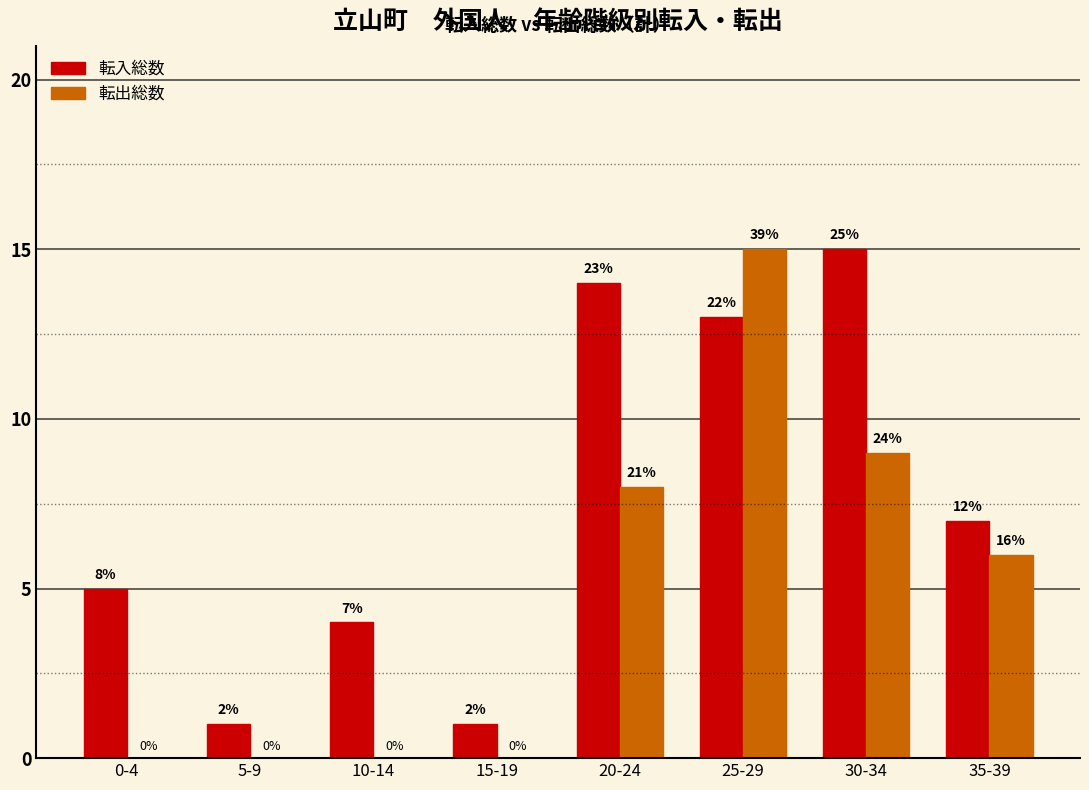

How many groups of bars are there?

8